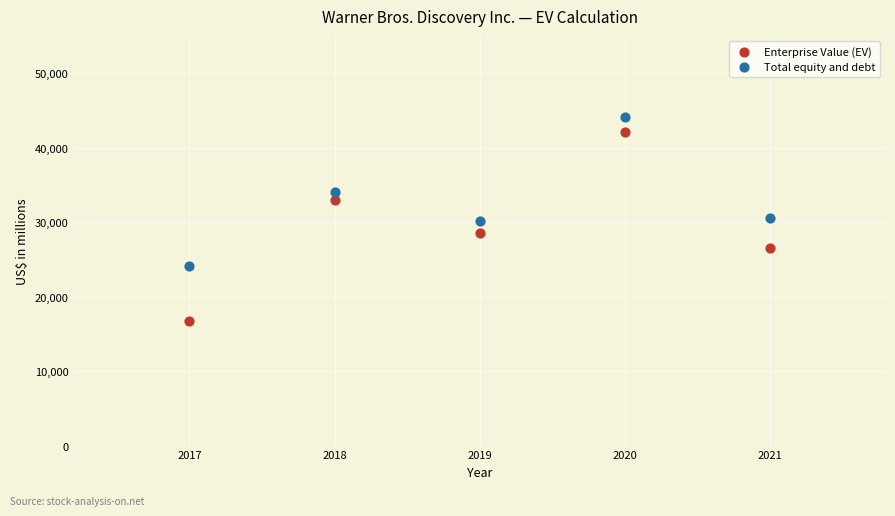

Across all data points, what is the average Y value?

30983